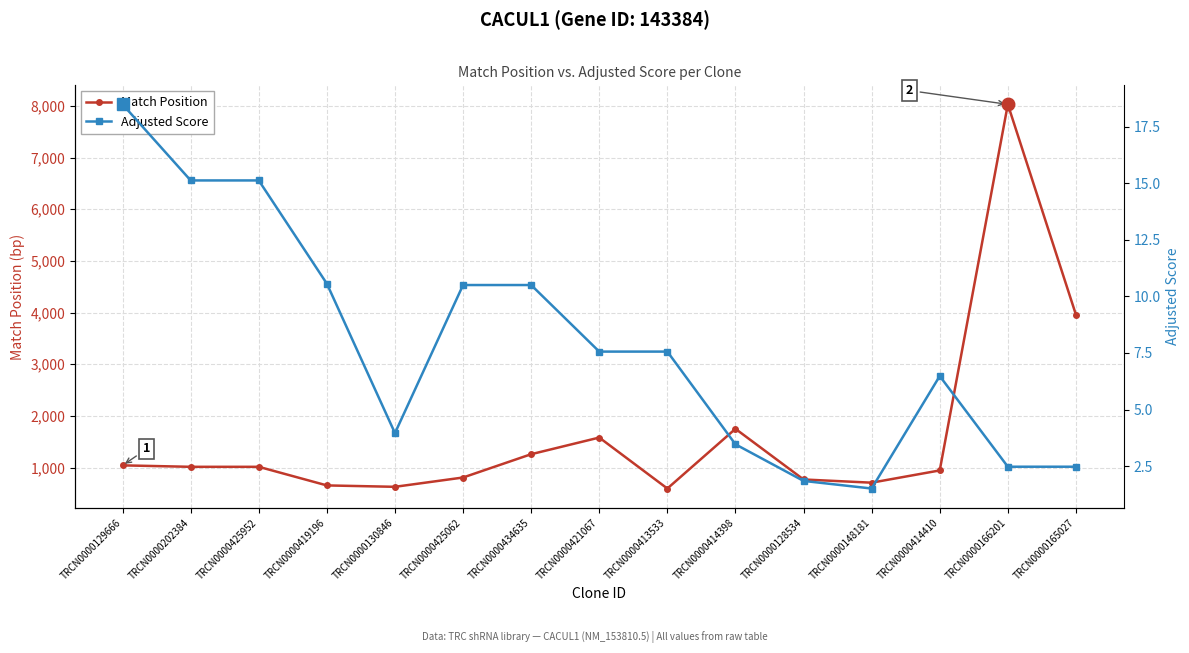

How many distinct data groups are displayed?

2